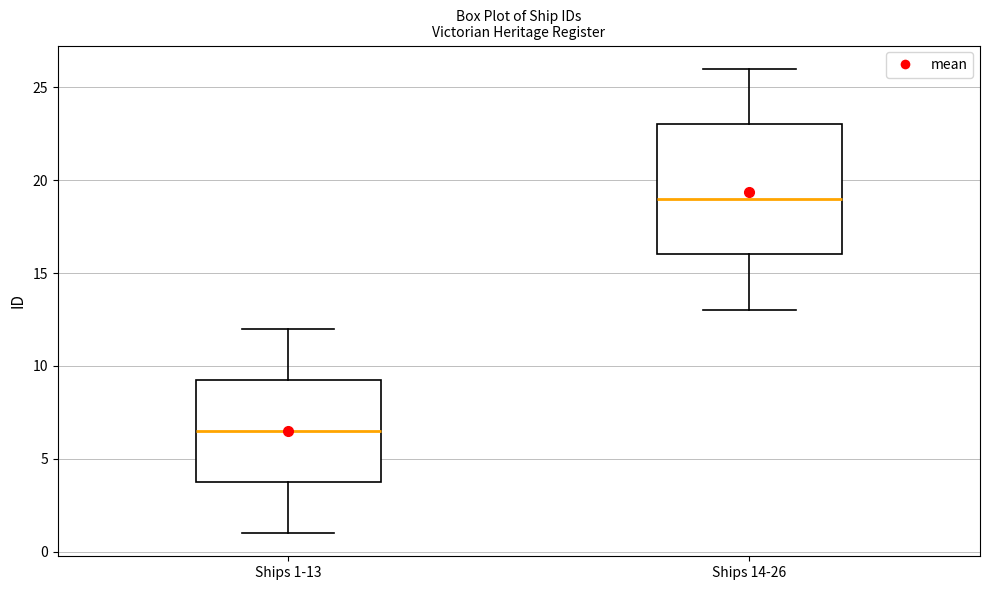

Which box has the highest median line?

Ships 14-26